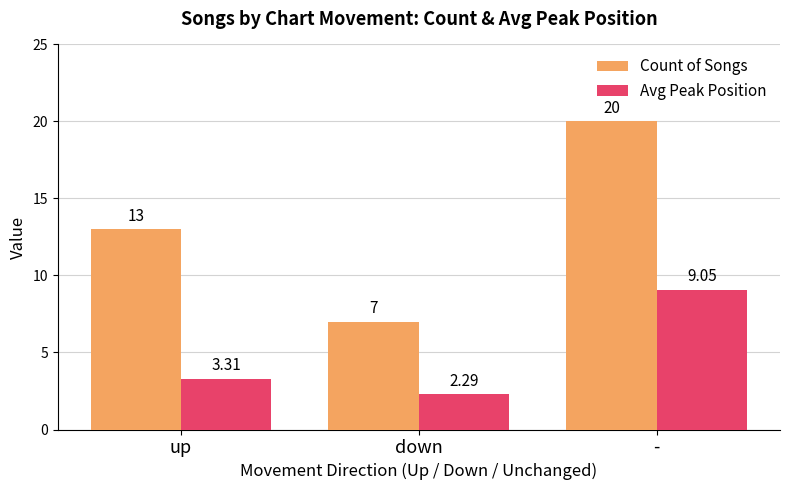

What is the difference between the maximum and second lowest values in the Avg Peak Position series?

5.7